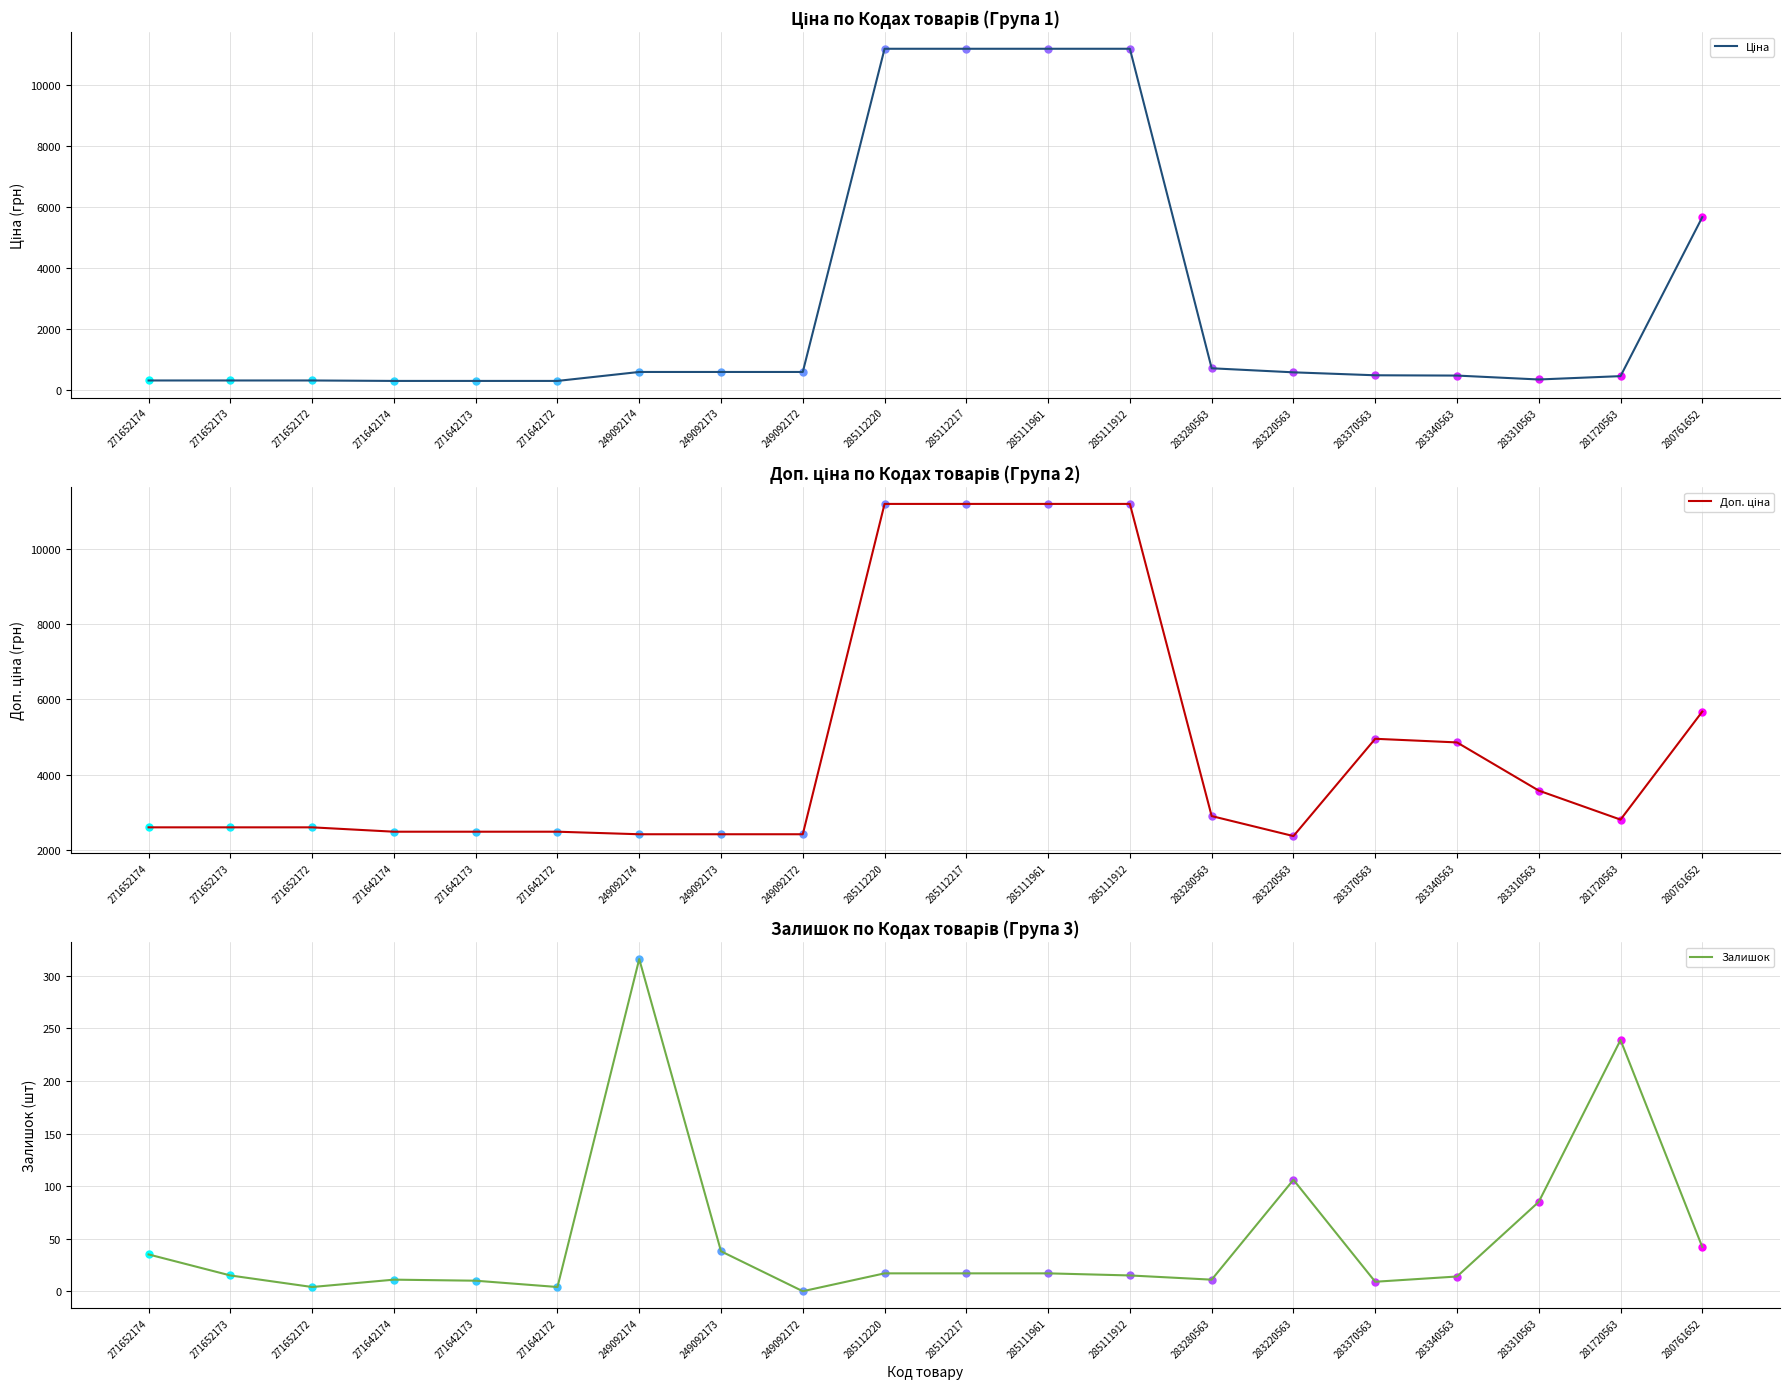

Reading left to right, transcribe all the data shown in this chart.

Ціна: 271652174=324.8	271652173=324.8	271652172=324.8	271642174=310.3	271642173=310.3	271642172=310.3	249092174=603.7	249092173=603.7	249092172=603.7	285112220=11188.2	285112217=11188.2	285111961=11188.2	285111912=11188.2	283280563=724.5	283220563=591.6	283370563=495.0	283340563=485.4	283310563=357.4	281720563=467.3	280761652=5673.8
Доп. ціна: 271652174=2598.3	271652173=2598.3	271652172=2598.3	271642174=2482.4	271642173=2482.4	271642172=2482.4	249092174=2414.8	249092173=2414.8	249092172=2414.8	285112220=11188.2	285112217=11188.2	285111961=11188.2	285111912=11188.2	283280563=2897.8	283220563=2366.5	283370563=4950.4	283340563=4853.8	283310563=3573.9	281720563=2803.6	280761652=5673.8
Залишок: 271652174=35.0	271652173=15.0	271652172=4.0	271642174=11.0	271642173=10.0	271642172=4.0	249092174=316.0	249092173=38.0	249092172=0.0	285112220=17.0	285112217=17.0	285111961=17.0	285111912=15.0	283280563=11.0	283220563=106.0	283370563=9.0	283340563=14.0	283310563=85.0	281720563=239.0	280761652=42.0